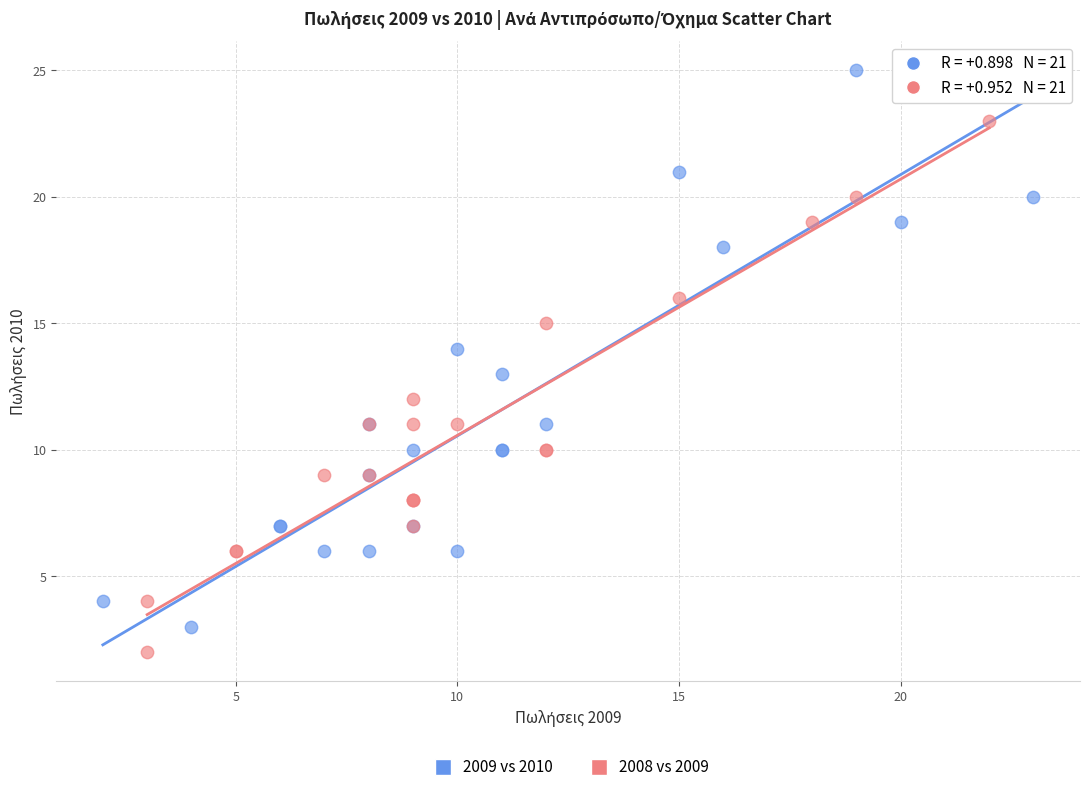

Which series has the largest Y range (max minus min)?

2009 vs 2010